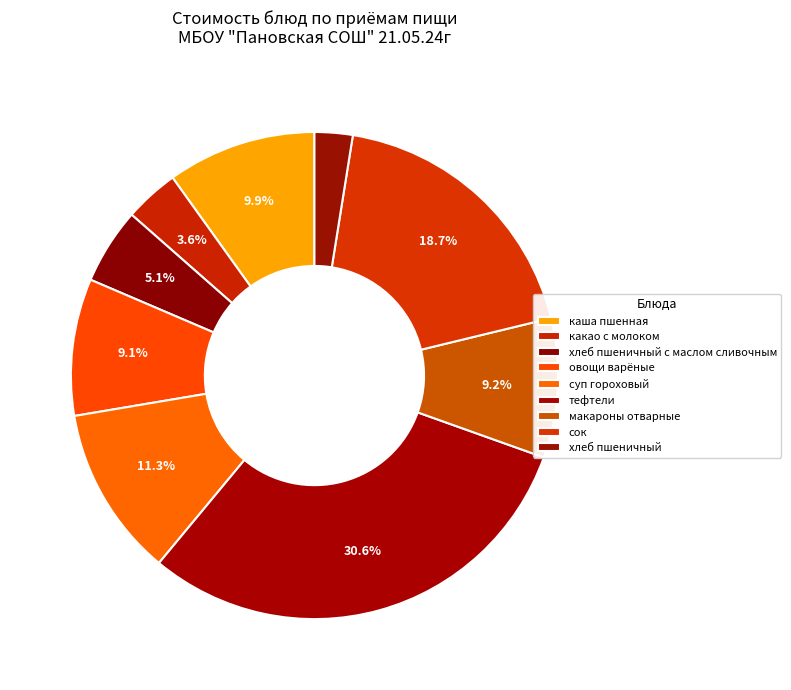

How many slices are in this pie chart?

9